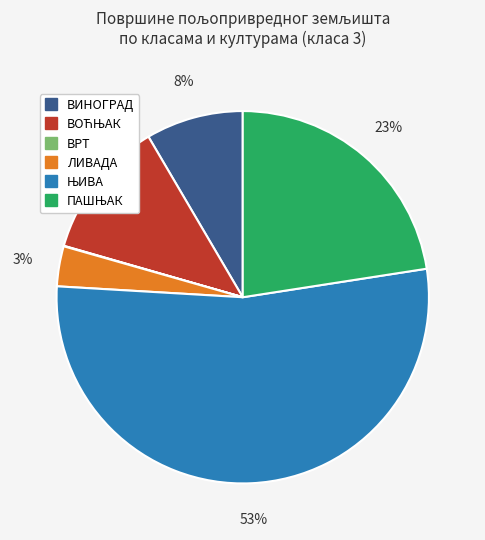

To the nearest percent, what percentage of the pie is ВИНОГРАД?

8%